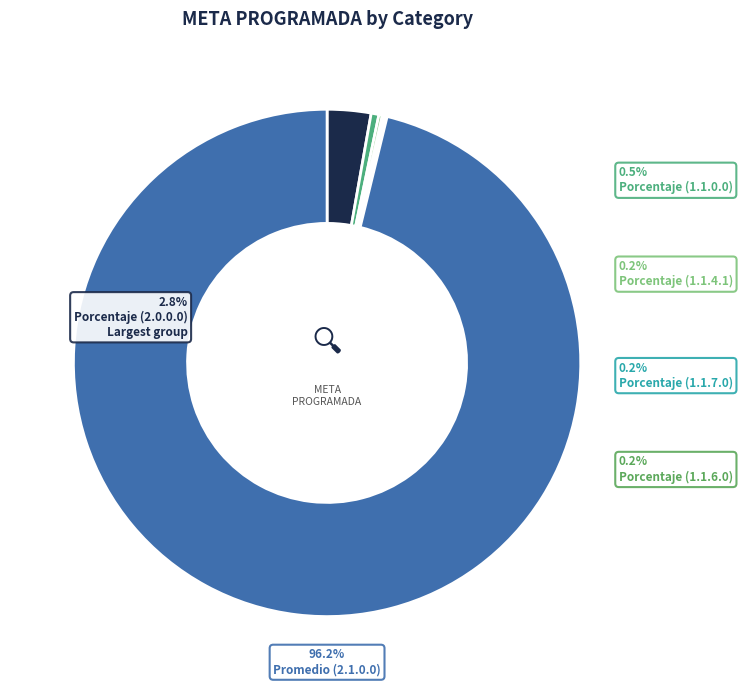

To the nearest percent, what is the difference between the 1.1.6.0 (Porcentaje) and 2.1.0.0 (Porcentaje) slice percentages?

96%